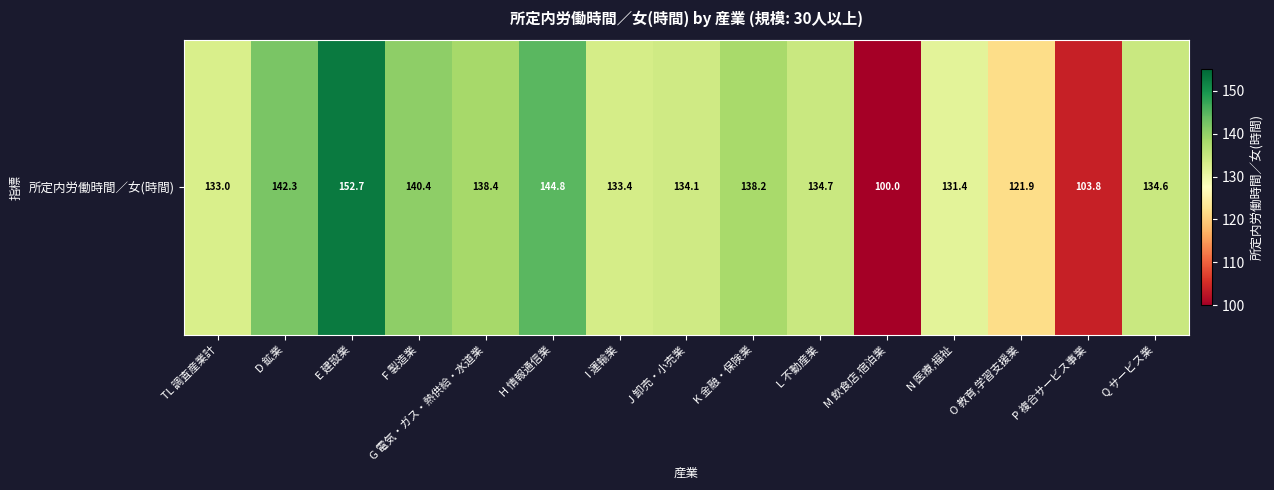

Reading right to left, transcribe all the data shown in this chart.

134.6	103.8	121.9	131.4	100.0	134.7	138.2	134.1	133.4	144.8	138.4	140.4	152.7	142.3	133.0